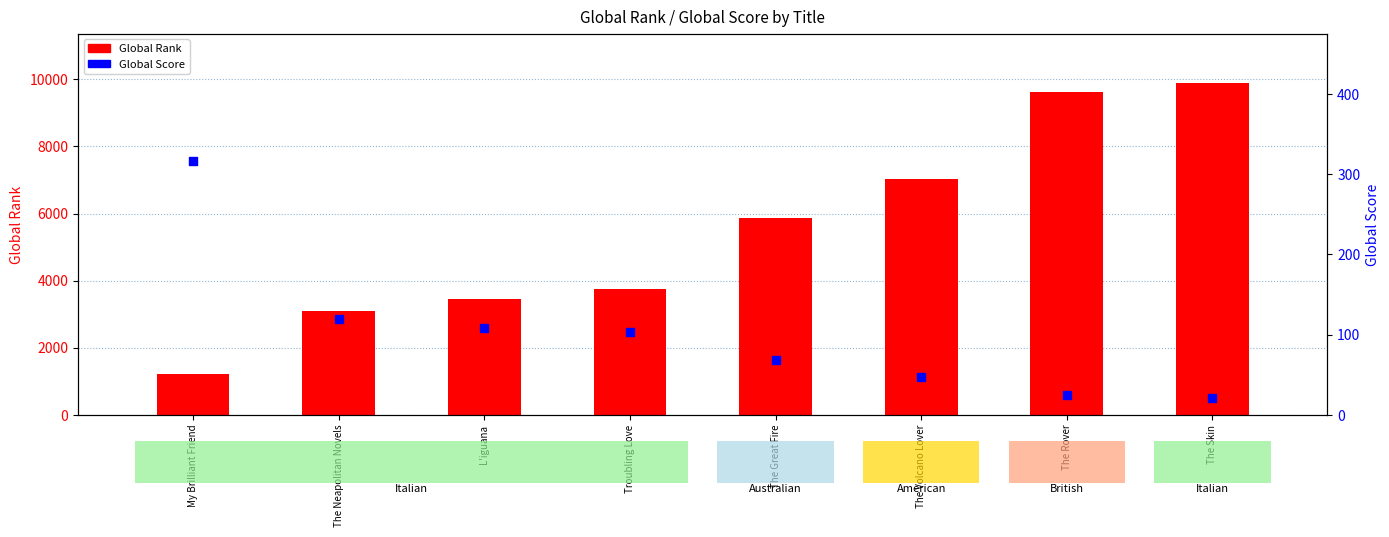

Which series reaches the maximum Y coordinate?

Global Rank